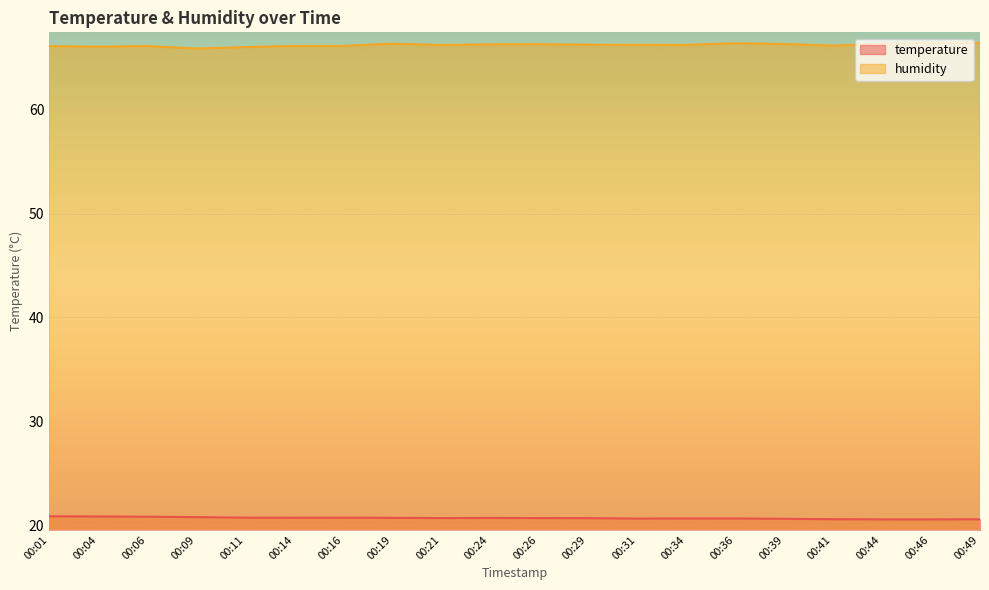

Where is the first local maximum for temperature?

00:16